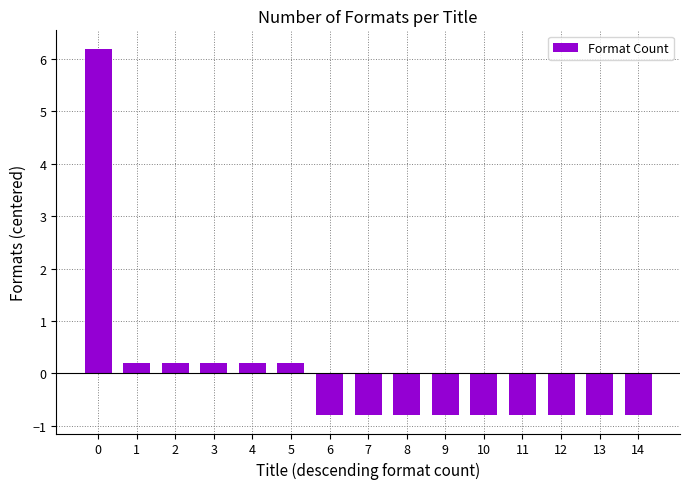

Reading left to right, what are all the values shown in this chart?

6.2	0.2	0.2	0.2	0.2	0.2	-0.8	-0.8	-0.8	-0.8	-0.8	-0.8	-0.8	-0.8	-0.8